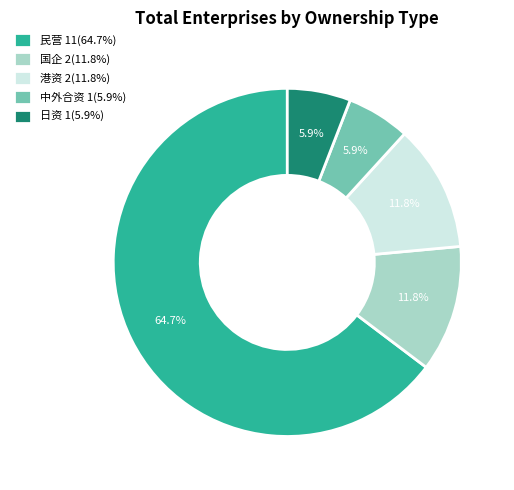

Approximately how many times larger is the value at 中外合资 1(5.9%) compared to 港资 2(11.8%)?

0.5